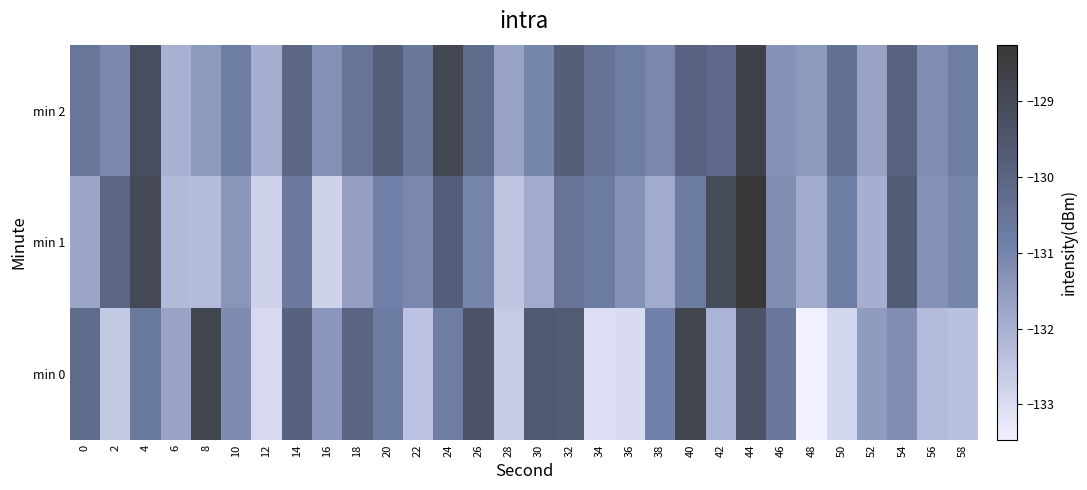

What is the total value across all series at 34?

-394.2